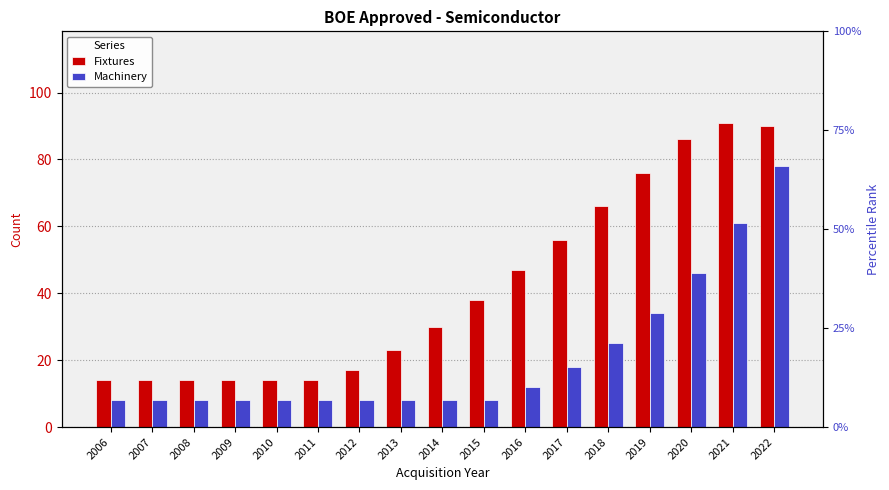

Rank the series at 2016 from lowest to highest value.

Machinery, Fixtures